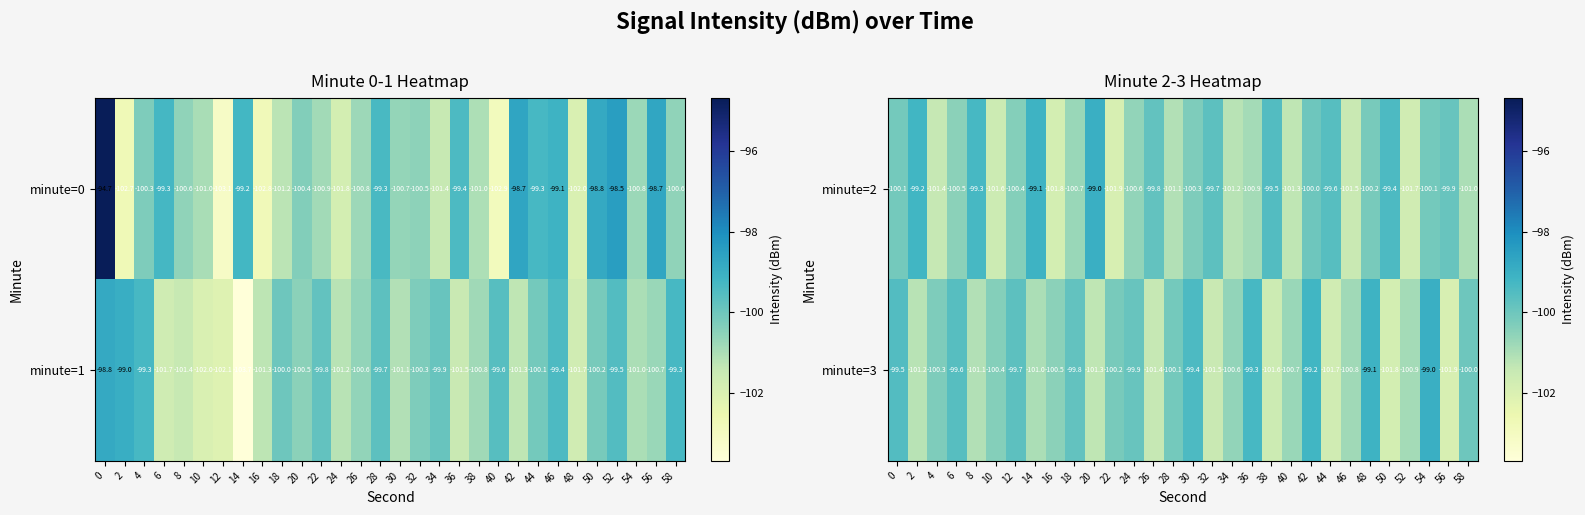

At which category does the chart reach its peak across all series?

20